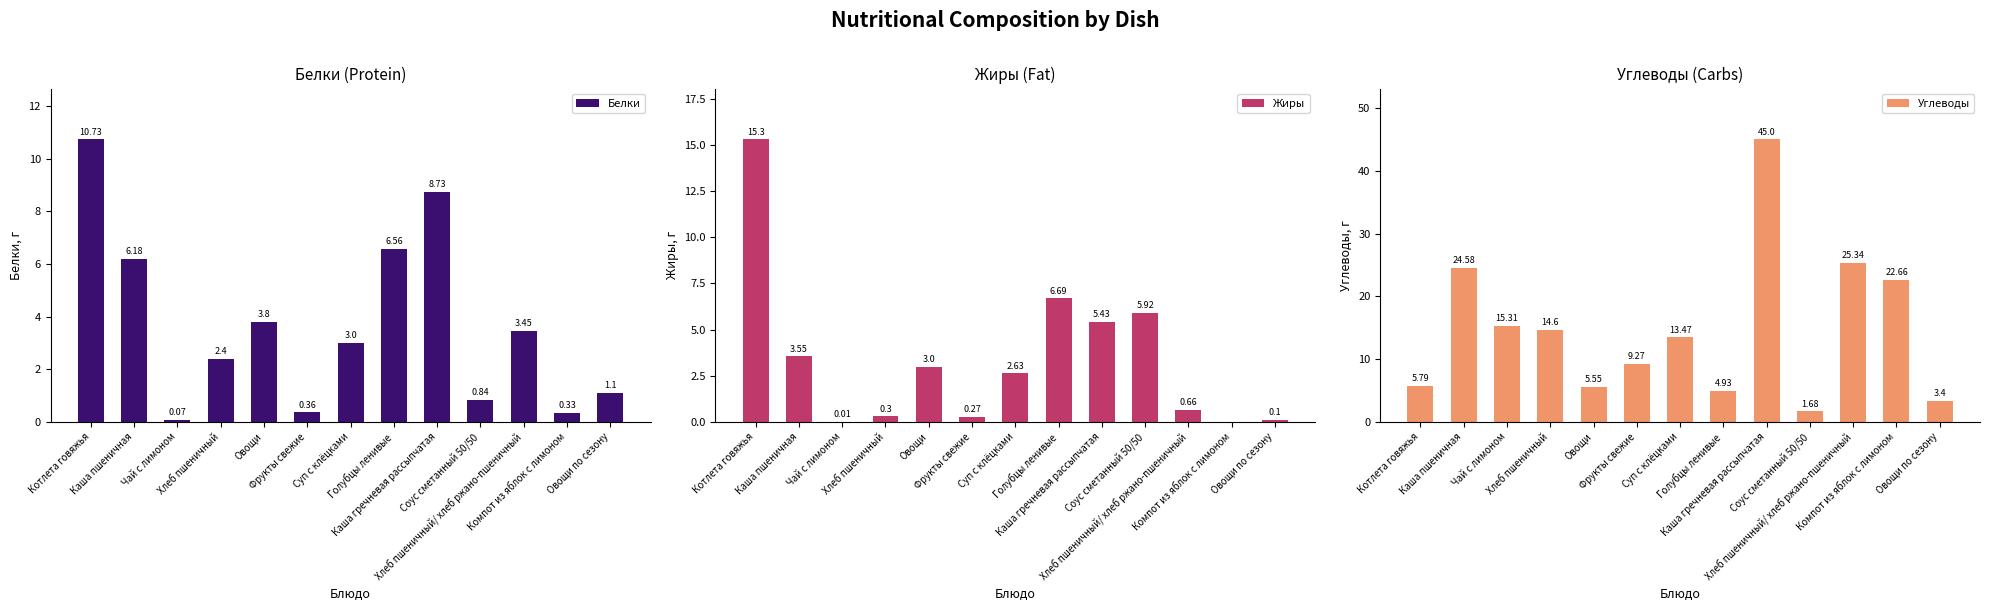

What is the difference between the Жиры values at Котлета говяжья and Фрукты свежие?

15.0